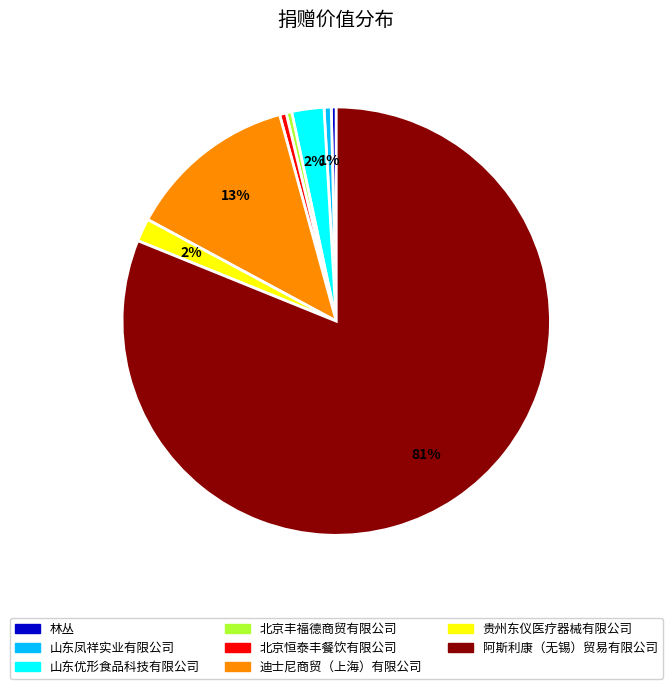

Is there any slice that represents more than half of the pie?

Yes